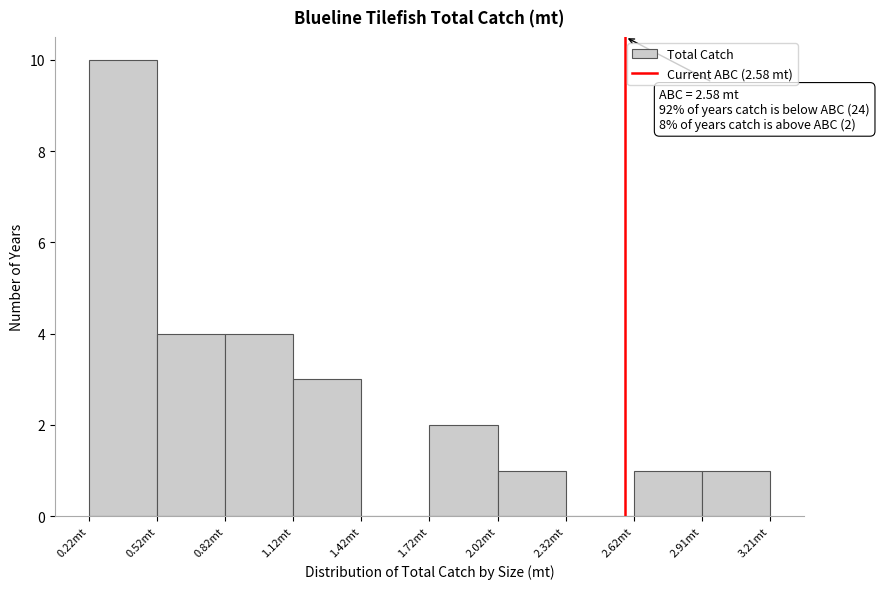

Over which range of the x-axis is the bar tallest?

0.2 to 0.5